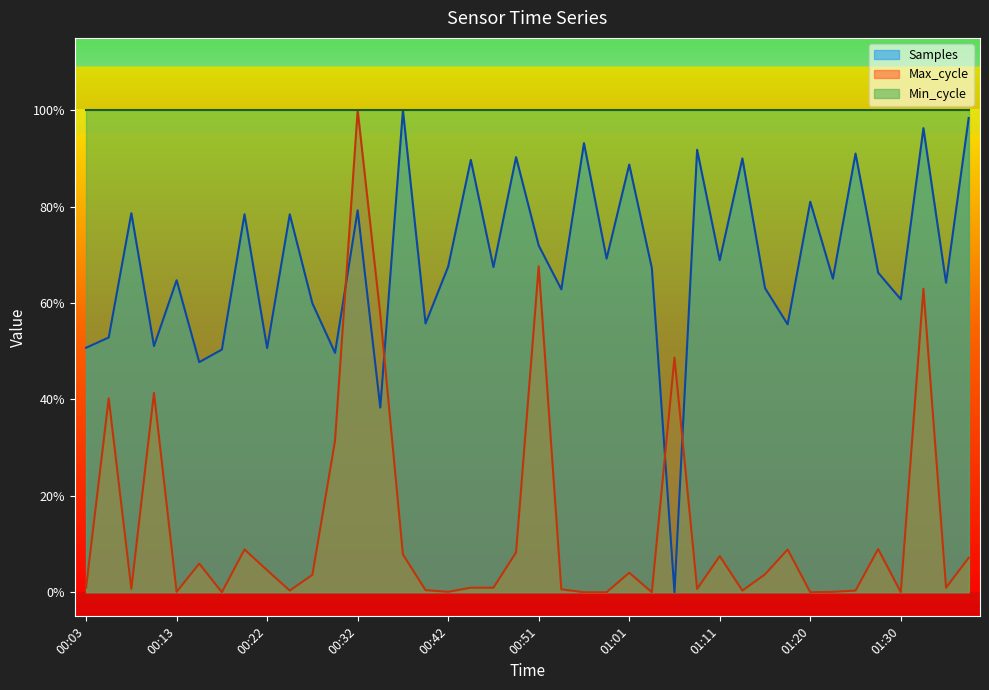

Which has a higher value, 01:37 or 01:35?

01:37